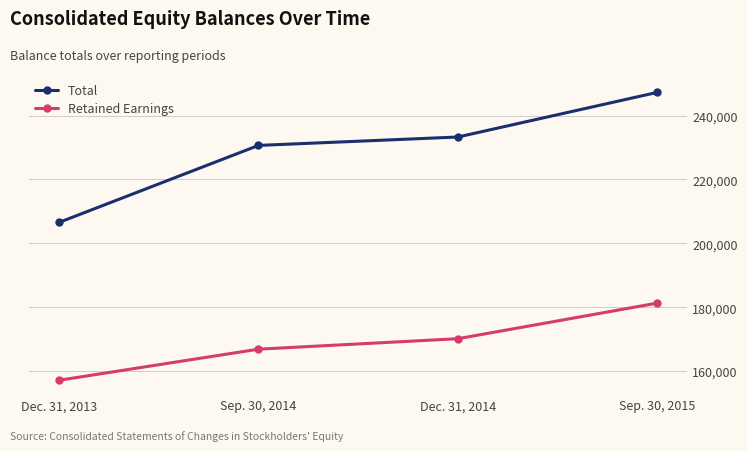

Is the value of Retained Earnings at Sep. 30, 2015 greater than the value of Total at Dec. 31, 2014?

No